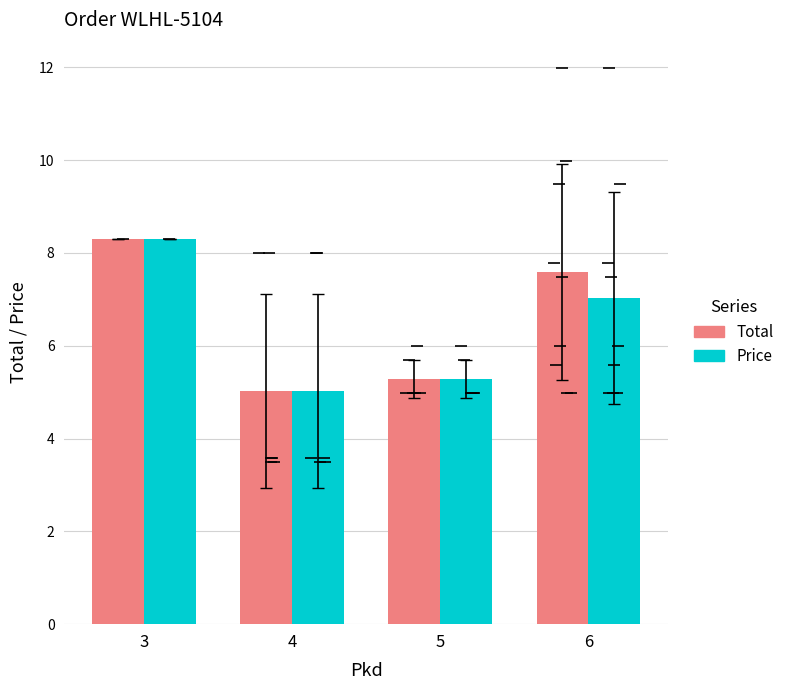

Reading left to right, transcribe all the data shown in this chart.

Total: 8.3	5.0	5.3	7.6
Price: 8.3	5.0	5.3	7.0